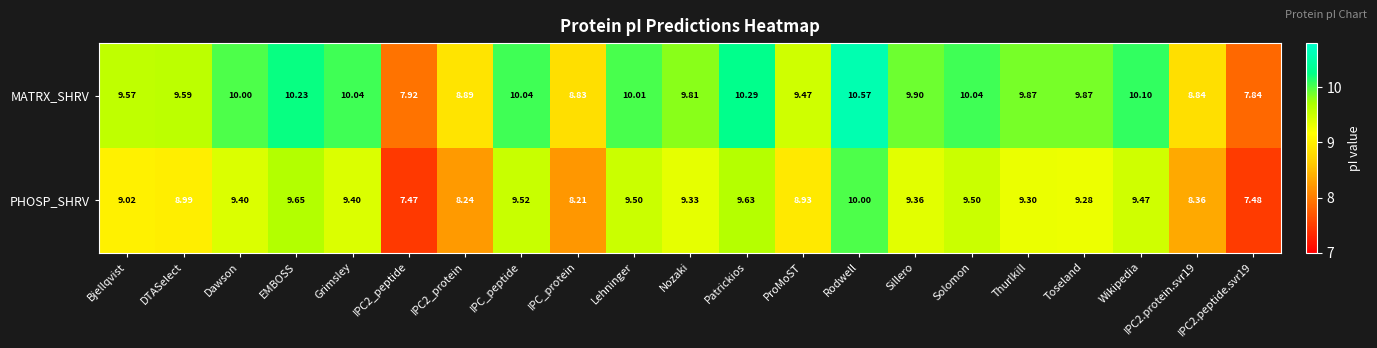

Which series changed the most between Sillero and IPC2.peptide.svr19?

MATRX_SHRV